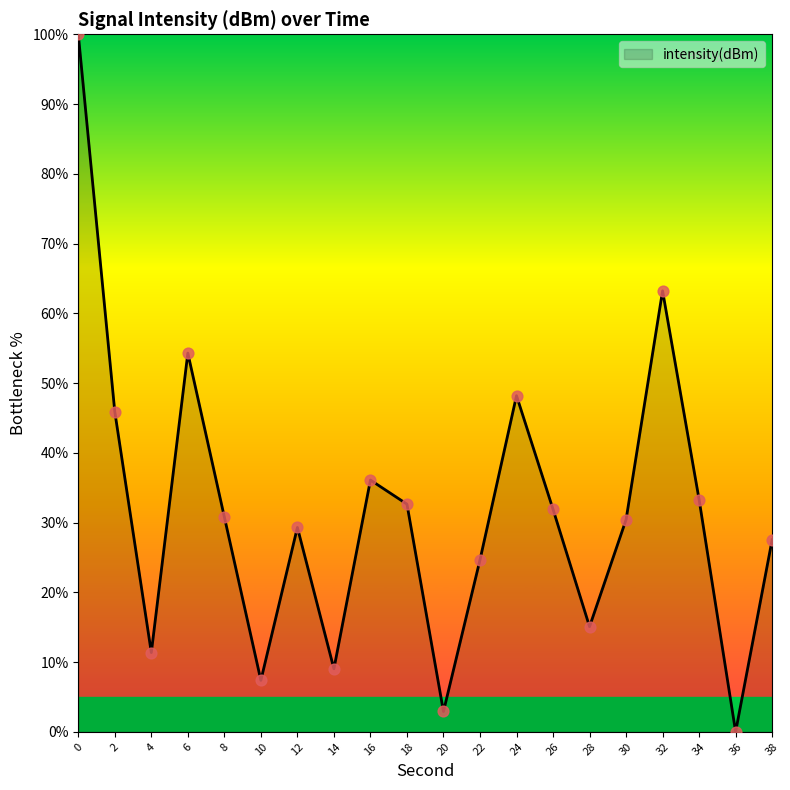

Which has a higher value, 22 or 30?

30